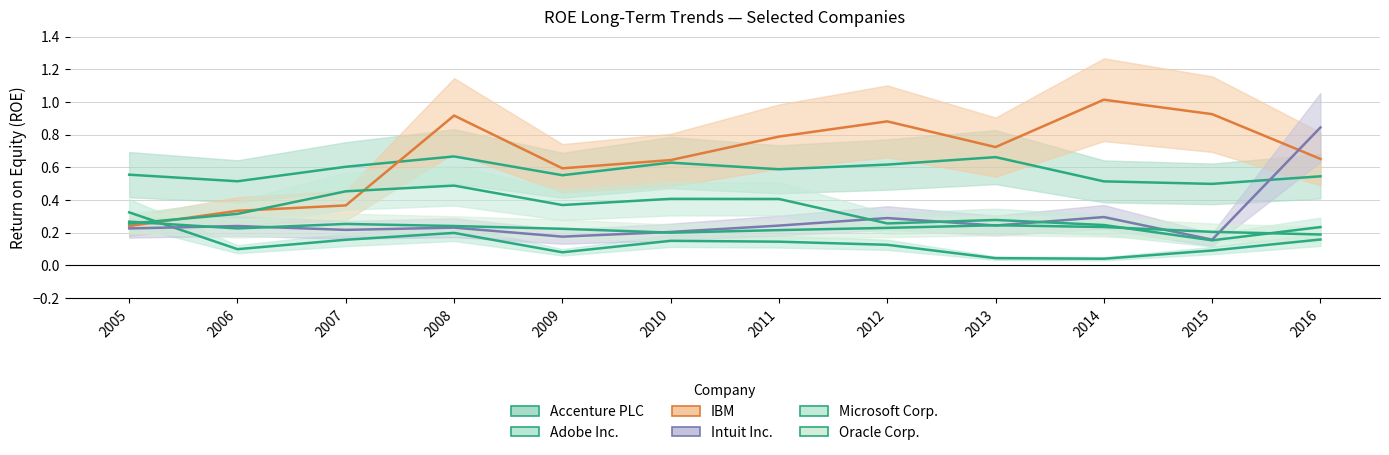

What is the value of the Accenture PLC point at the 11th from the left?

0.5